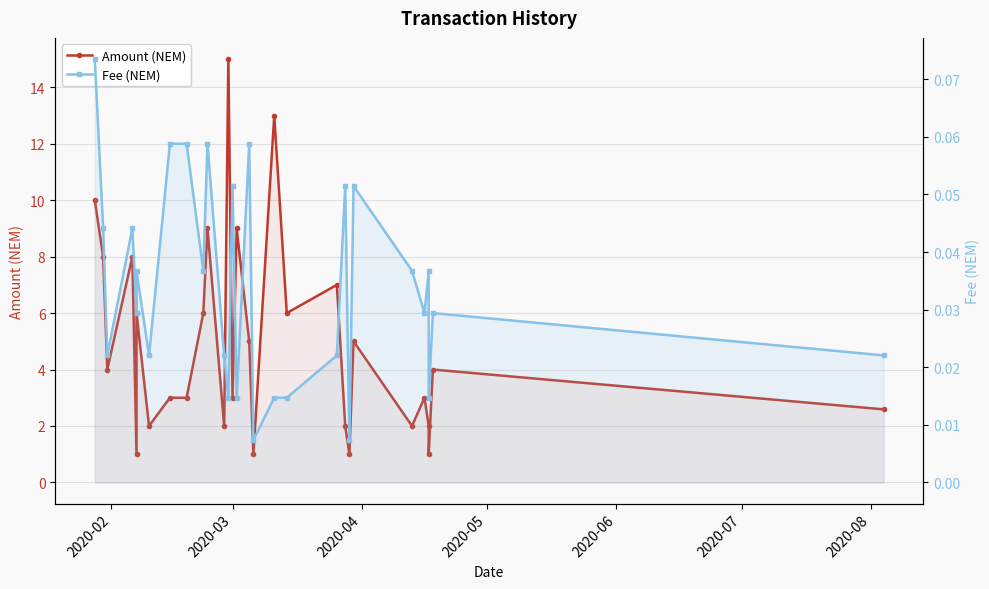

What are all the series names shown in the legend?

Amount (NEM), Fee (NEM)